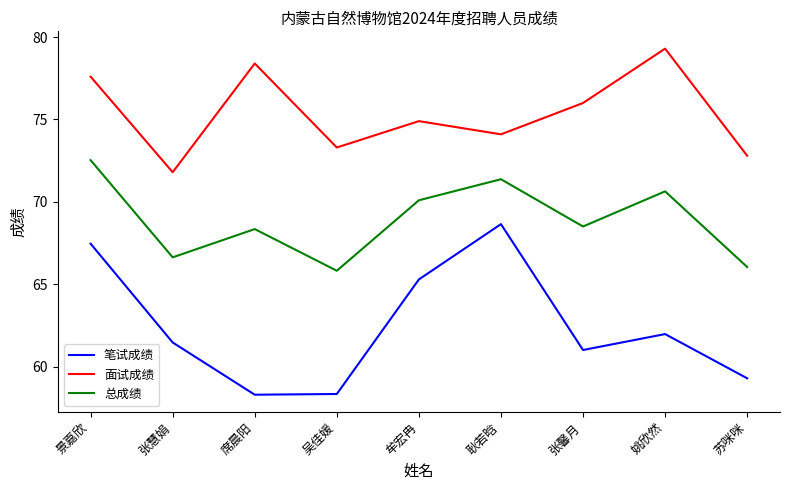

True or false: 笔试成绩 and 总成绩 cross at least once.

False